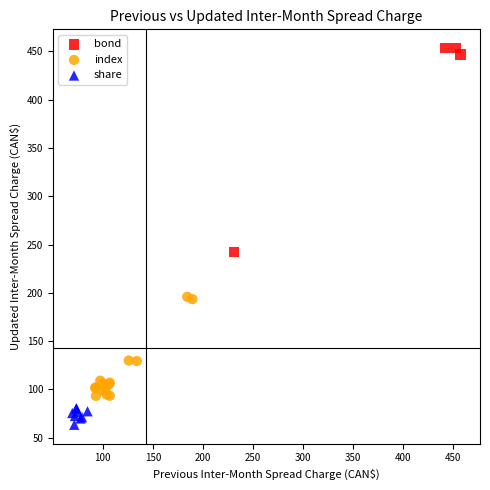

Which series reaches the minimum Y coordinate?

share